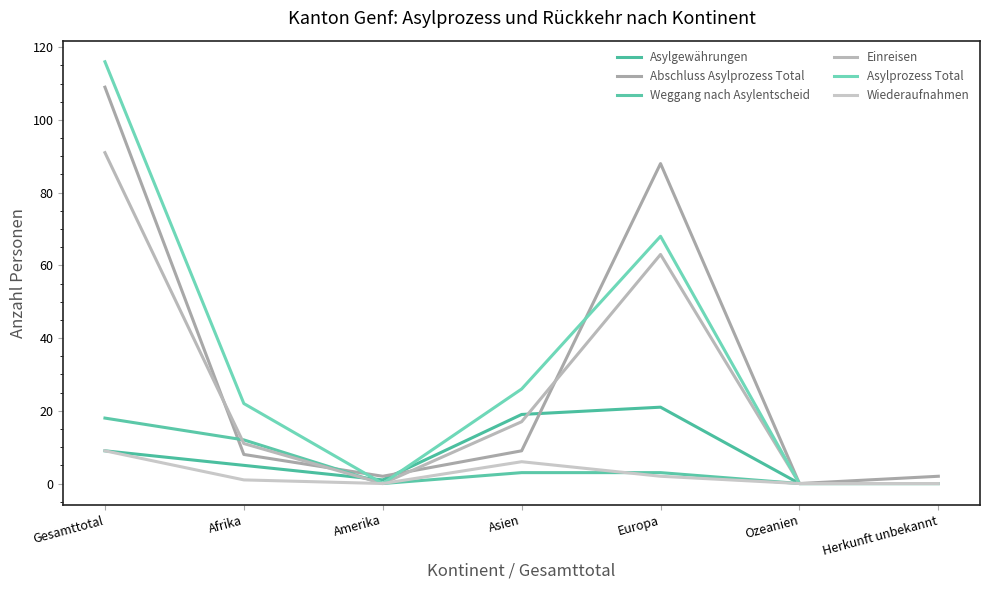

Reading left to right, transcribe all the data shown in this chart.

Asylgewährungen: 9	5	1	19	21	0	0
Abschluss Asylprozess Total: 109	8	2	9	88	0	2
Weggang nach Asylentscheid: 18	12	0	3	3	0	0
Einreisen: 91	11	0	17	63	0	0
Asylprozess Total: 116	22	0	26	68	0	0
Wiederaufnahmen: 9	1	0	6	2	0	0